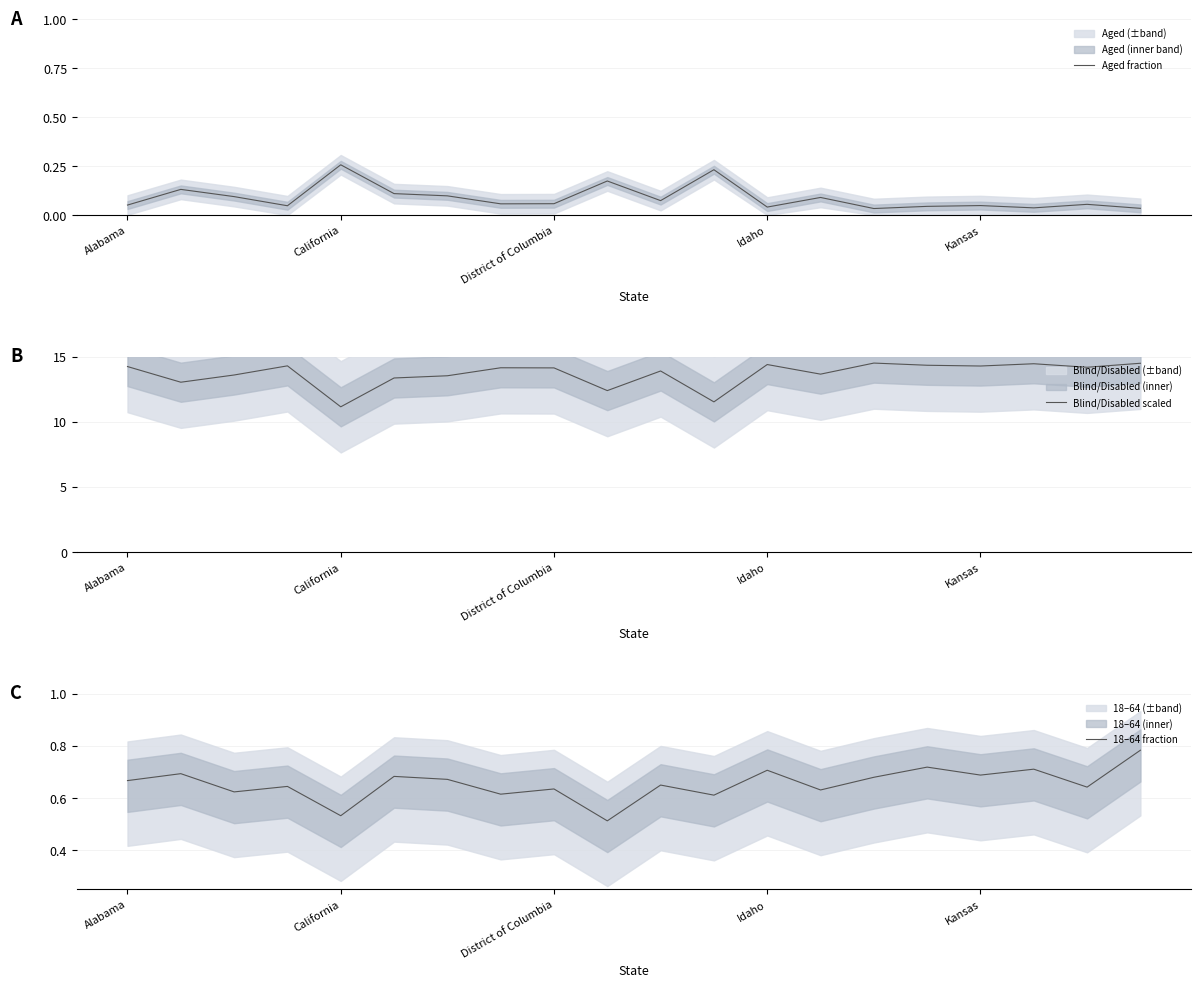

What is the maximum value shown in the chart?

14.5